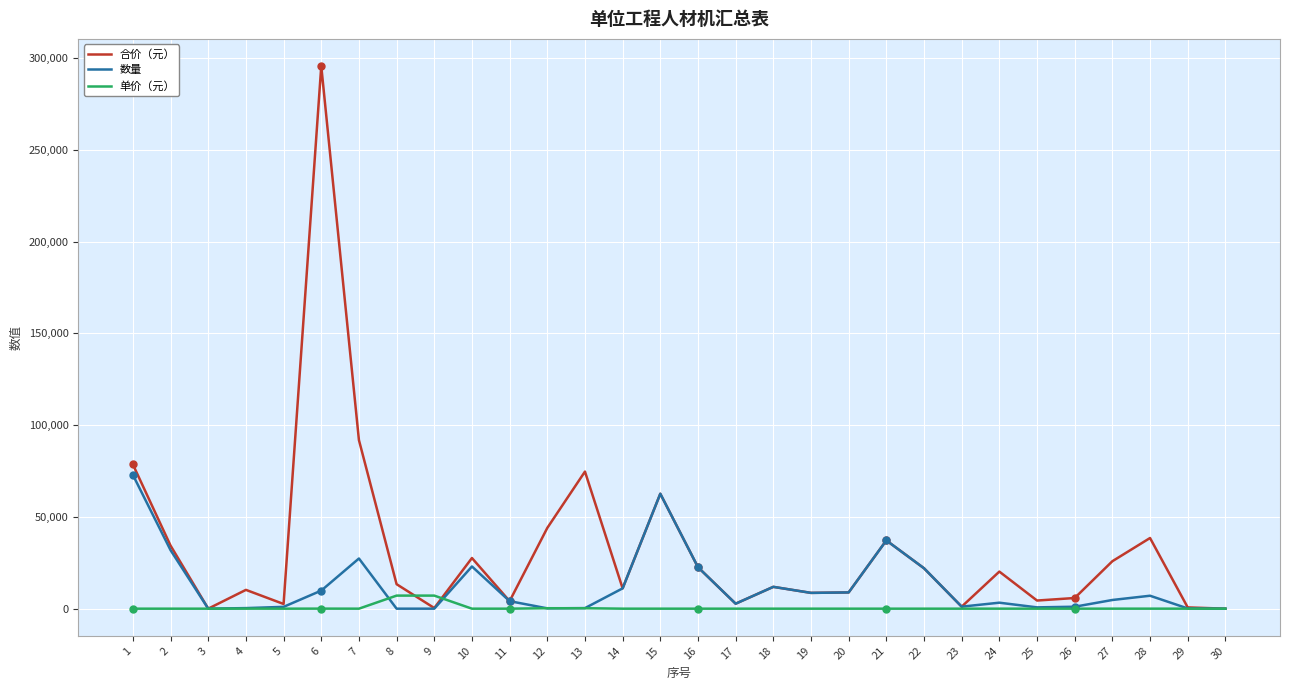

Is the value of 合价（元） at 12 greater than the value of 单价（元） at 15?

Yes